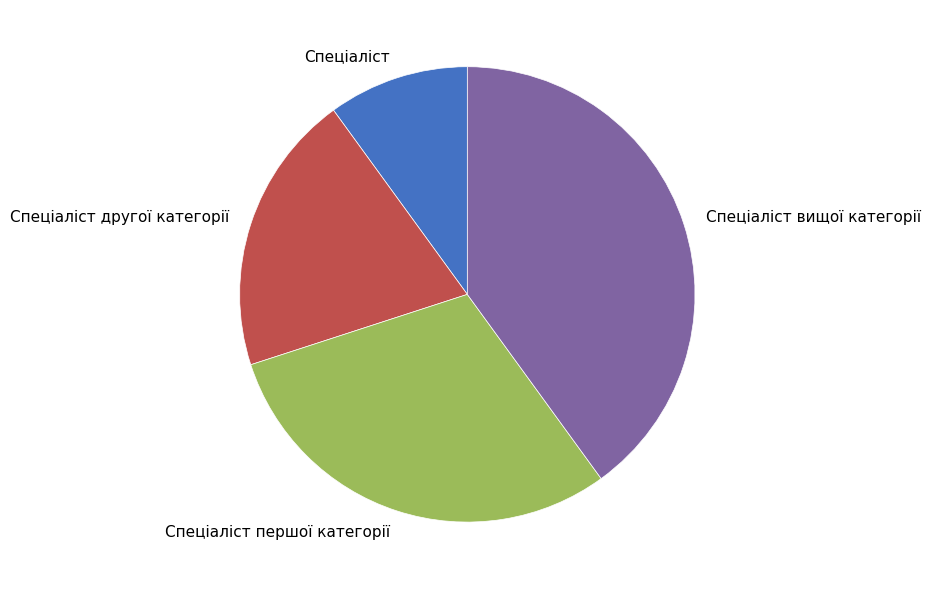

True or false: Спеціаліст вищої категорії accounts for 40% of the total.

True